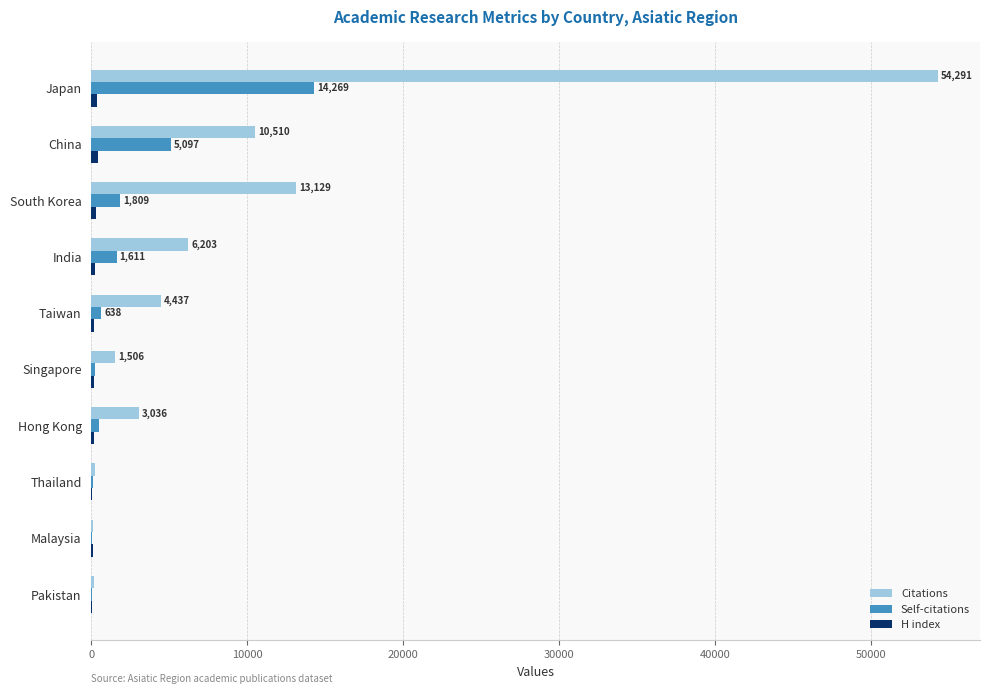

Is the value of Citations at Malaysia greater than the value of Self-citations at South Korea?

No